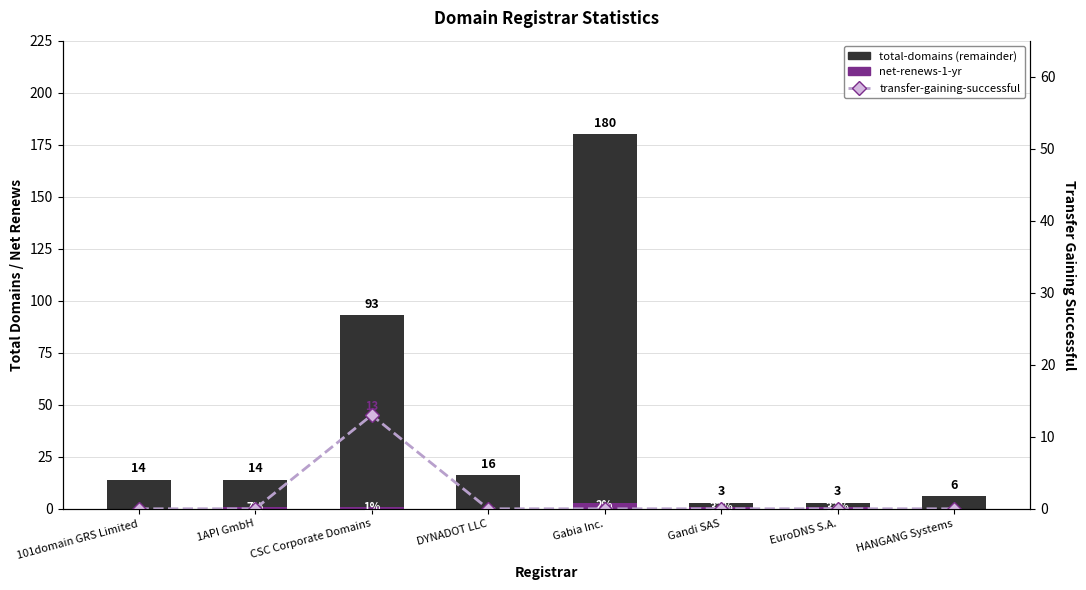

Reading left to right, transcribe all the data shown in this chart.

net-renews-1-yr: 0	1	1	0	3	1	1	0
total-domains (remainder): 14	13	92	16	177	2	2	6
transfer-gaining-successful: 0	0	13	0	0	0	0	0